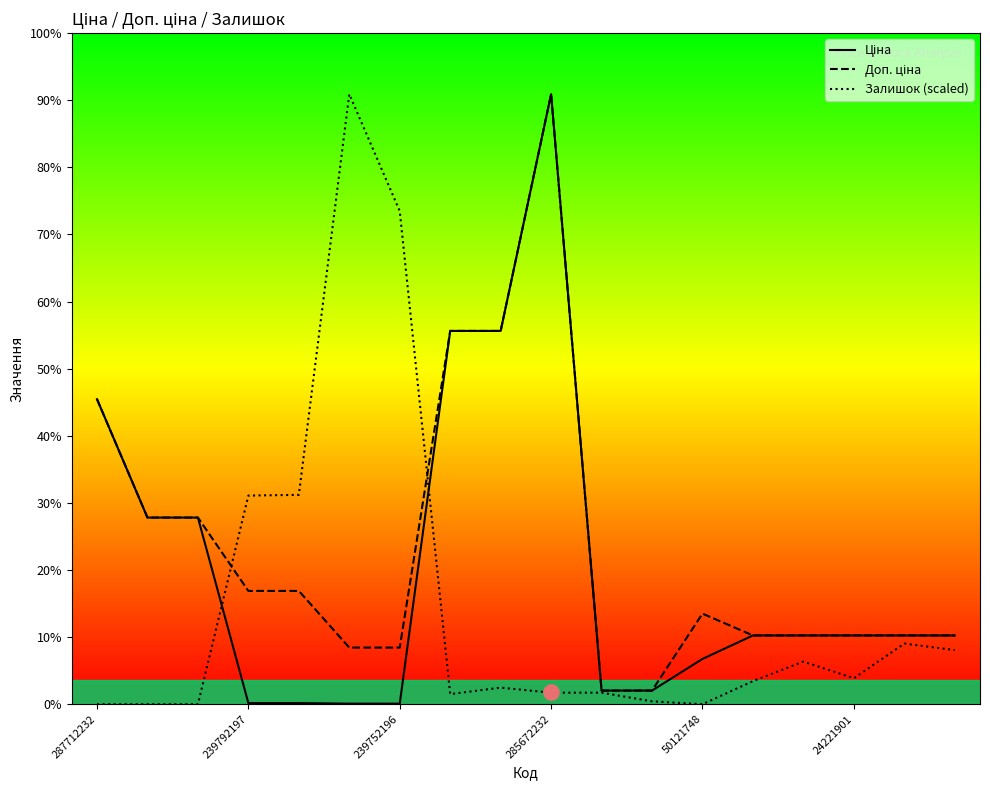

Is the value of Доп. ціна at 287712232 greater than the value of Ціна at 50121748?

Yes